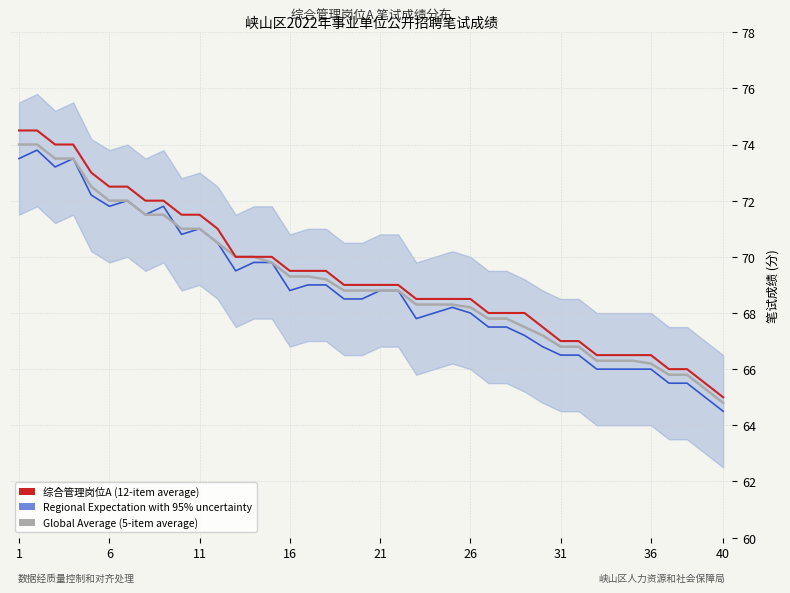

Which series has the largest total across all categories?

综合管理岗位A (12-item average)